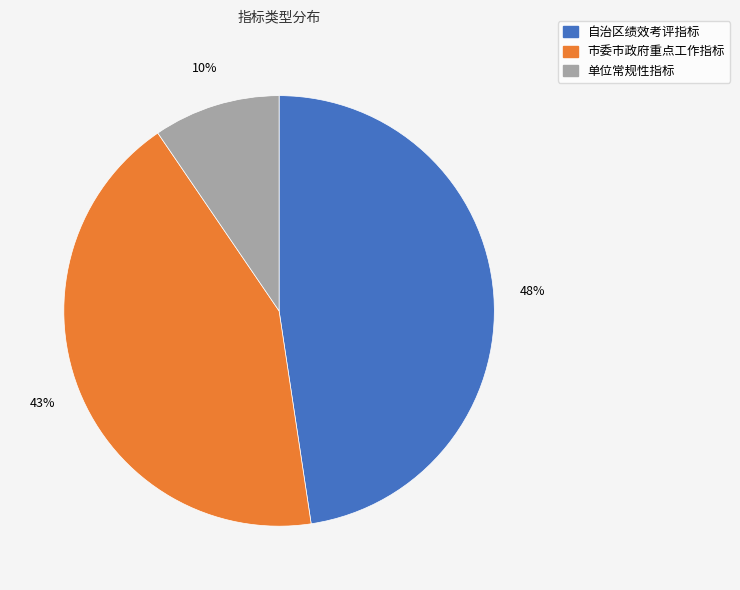

How many segments does this pie chart have?

3